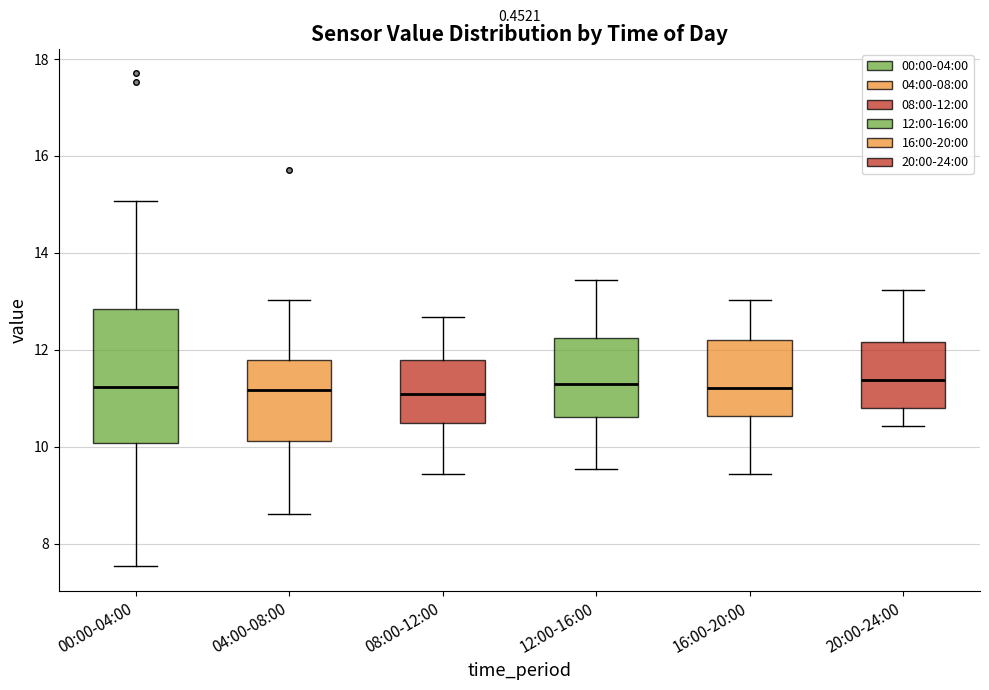

Reading left to right, read every box against the y-axis: the position of its median line, the range the box covers, and the ends of its whiskers. The values are not printed on the chart, so give them approximately, as read against the axis.

00:00-04:00: median 11.2, box 10.0 to 12.8, whiskers 7.6 to 15.0
04:00-08:00: median 11.2, box 10.2 to 11.8, whiskers 8.6 to 13.0
08:00-12:00: median 11.0, box 10.4 to 11.8, whiskers 9.4 to 12.6
12:00-16:00: median 11.4, box 10.6 to 12.2, whiskers 9.6 to 13.4
16:00-20:00: median 11.2, box 10.6 to 12.2, whiskers 9.4 to 13.0
20:00-24:00: median 11.4, box 10.8 to 12.2, whiskers 10.4 to 13.2